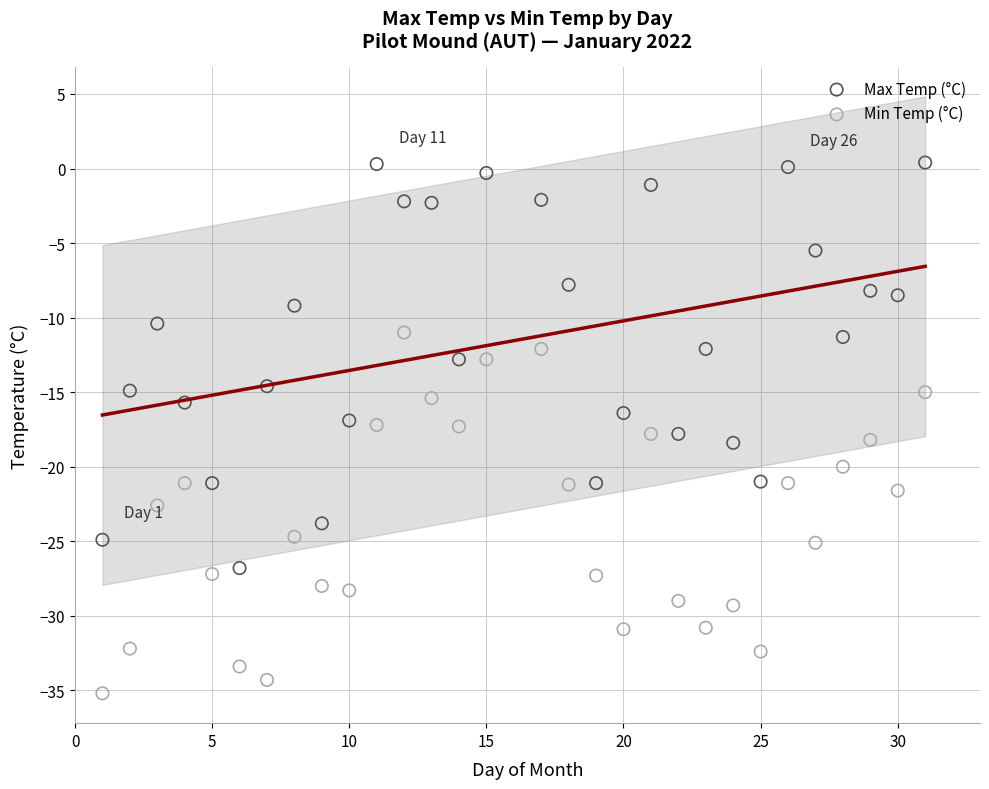

Which series has the largest Y range (max minus min)?

Max Temp (°C)